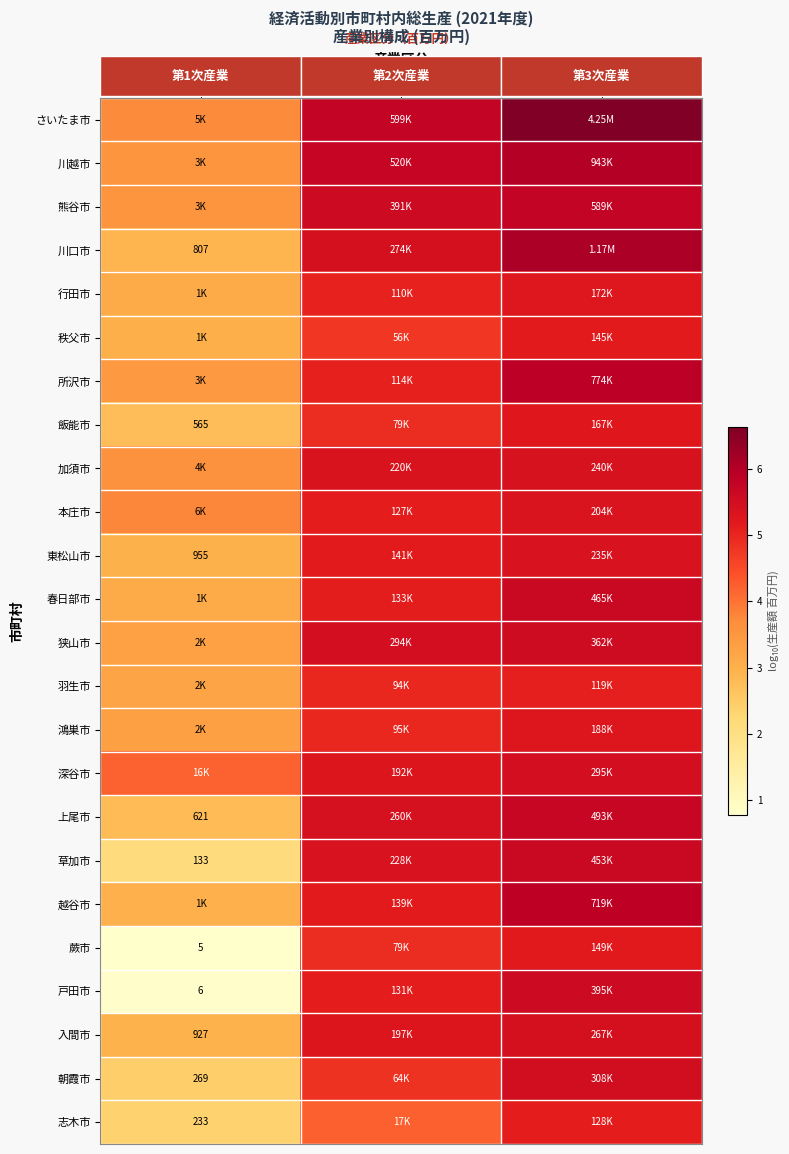

At which label does 越谷市 reach its minimum?

第1次産業